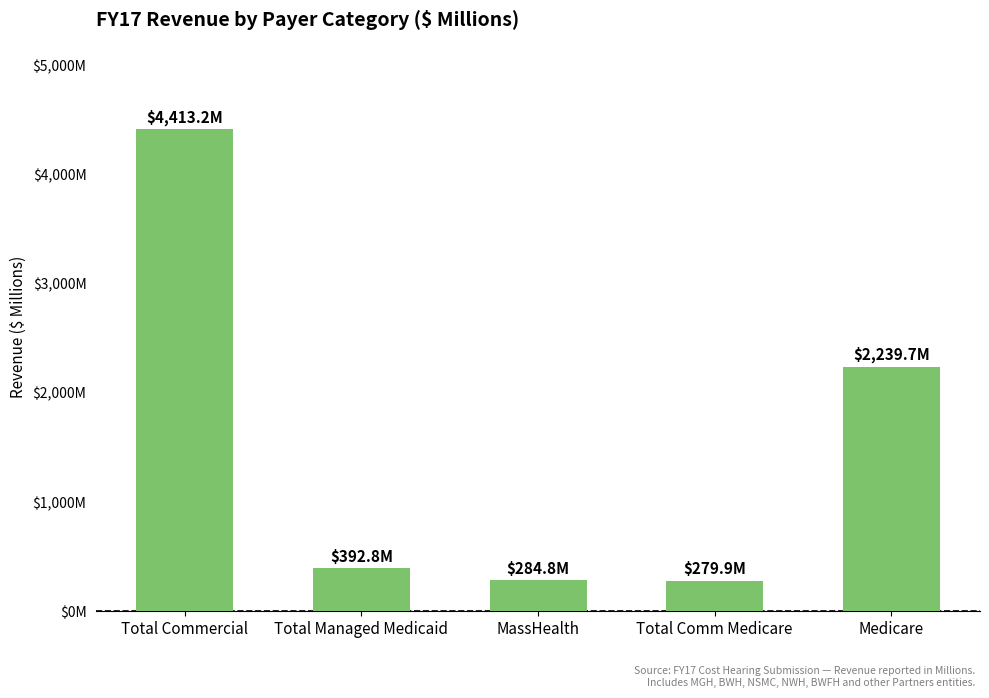

Which has a higher value, MassHealth or Total Comm Medicare?

MassHealth